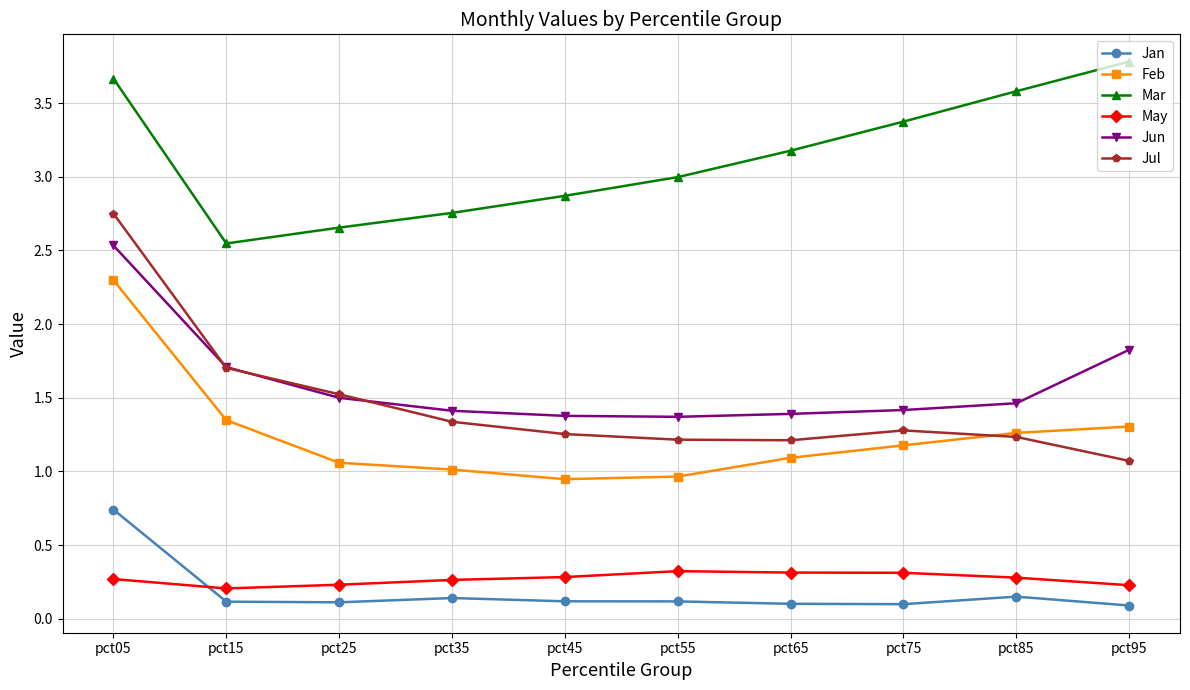

How many series are shown in this chart?

6